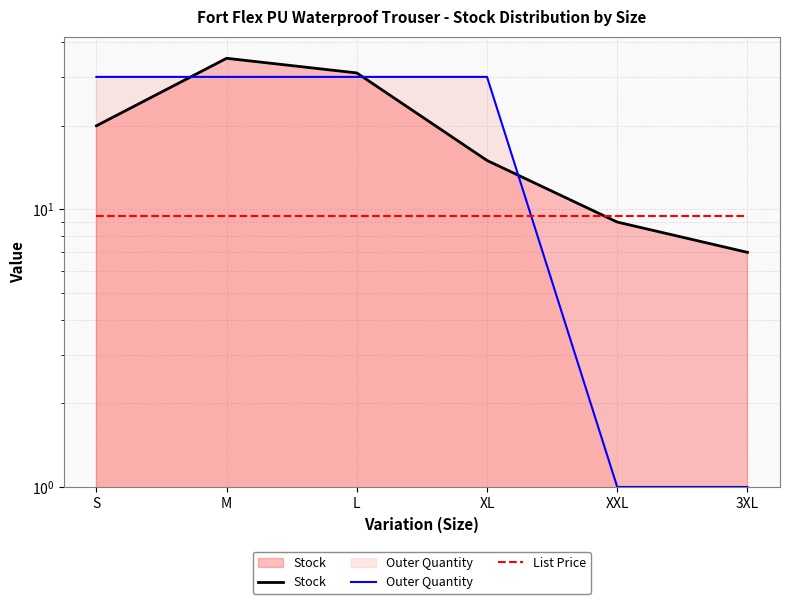

The value of Stock at M is 35.0. True or false?

True